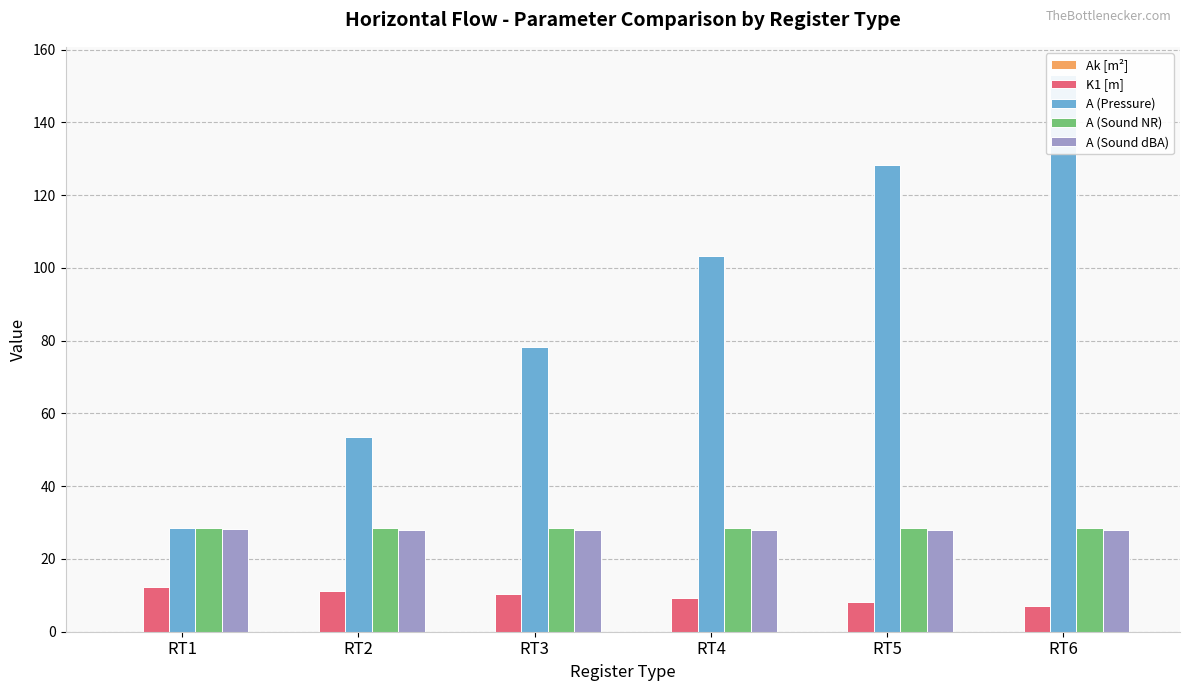

At how many categories does at least one series exceed 52?

5